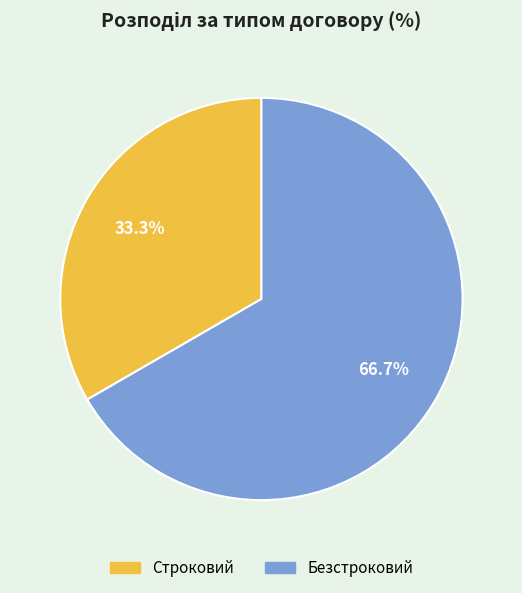

What percentage is NOT represented by Безстроковий?

33.3%